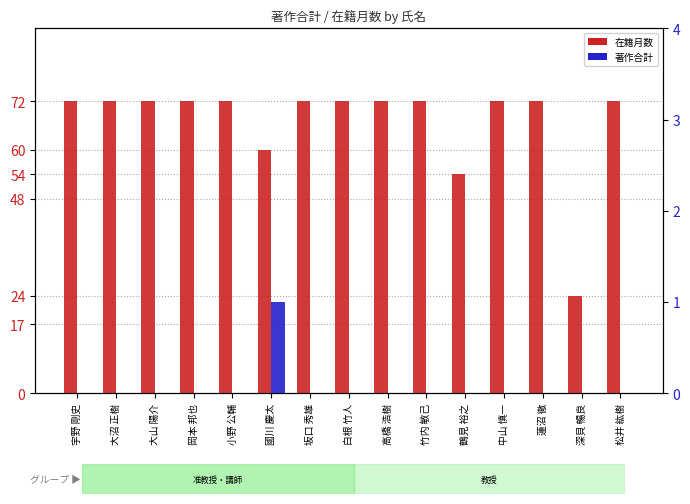

Does the chart contain any negative values?

No